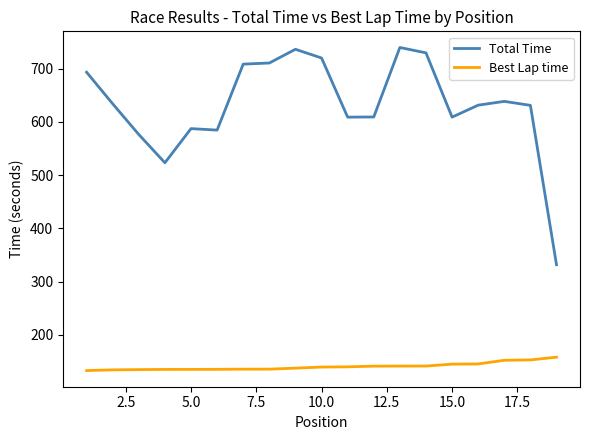

What is the highest value of the Total Time series?

740.0